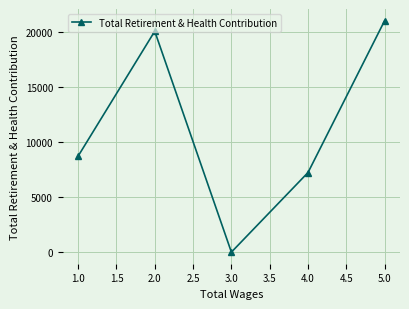

How many points are higher than both their immediate neighbors (excluding endpoints)?

1